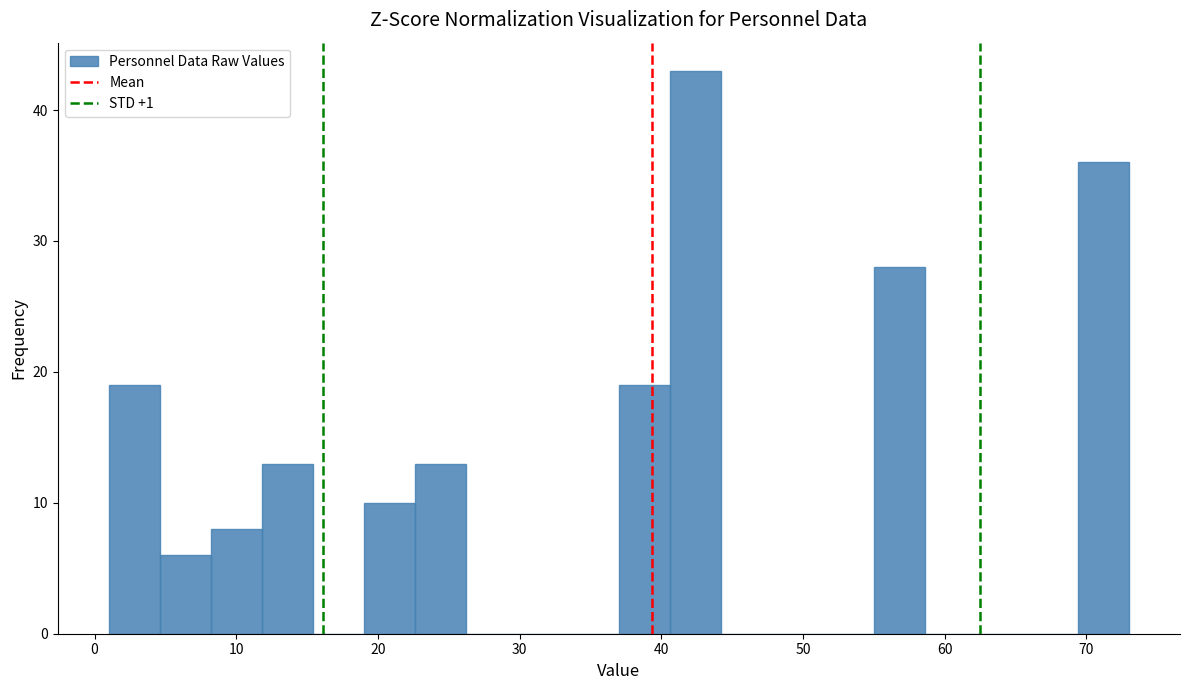

Around what value on the x-axis is the tallest bar? Give the approximate position of its centre, as read against the axis.

42